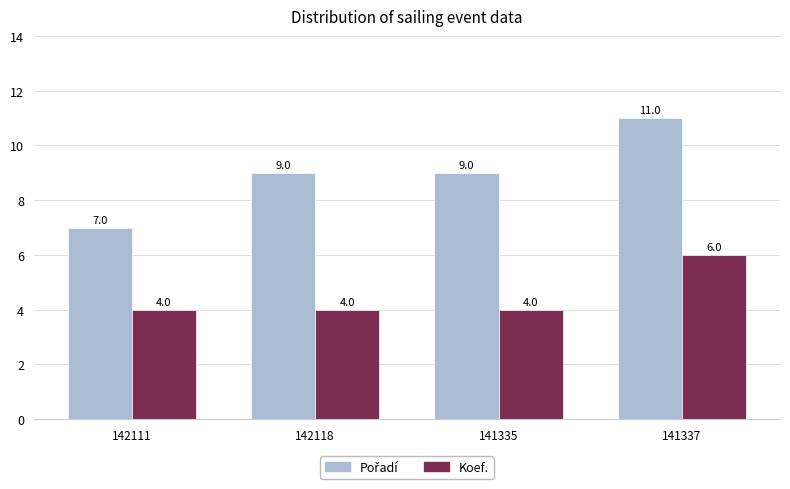

How many data points does each series have?

4